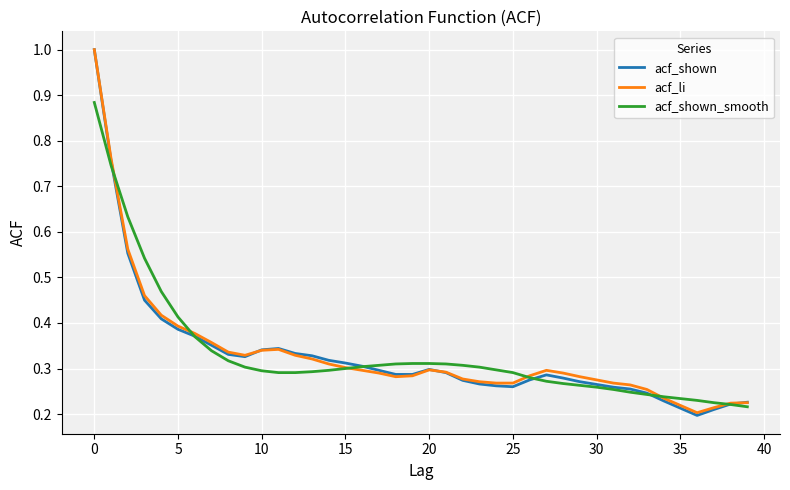

What is the maximum value for acf_li?

1.0